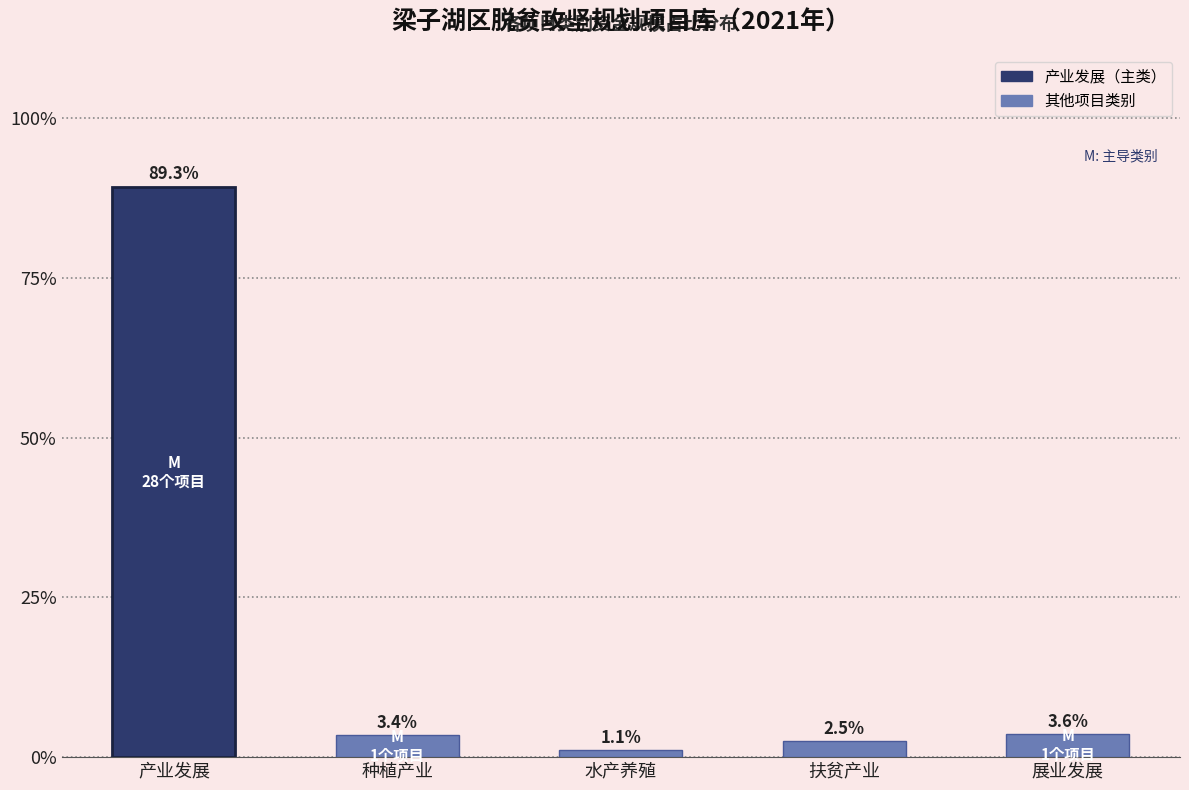

Reading left to right, what are all the values shown in this chart?

0.9	0.0	0.0	0.0	0.0